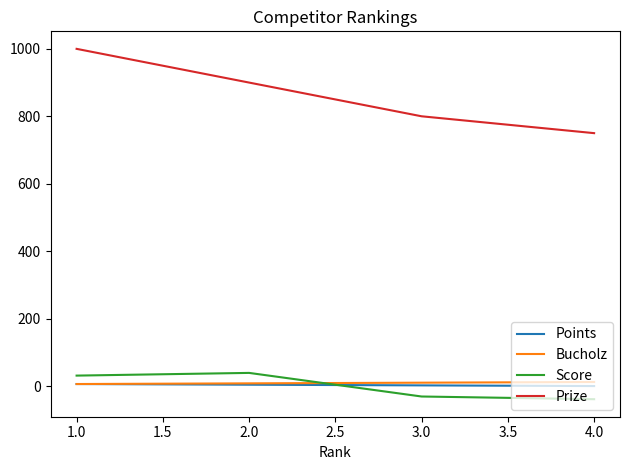

Is the value of Score at 4.0 greater than the value of Bucholz at 1.0?

No